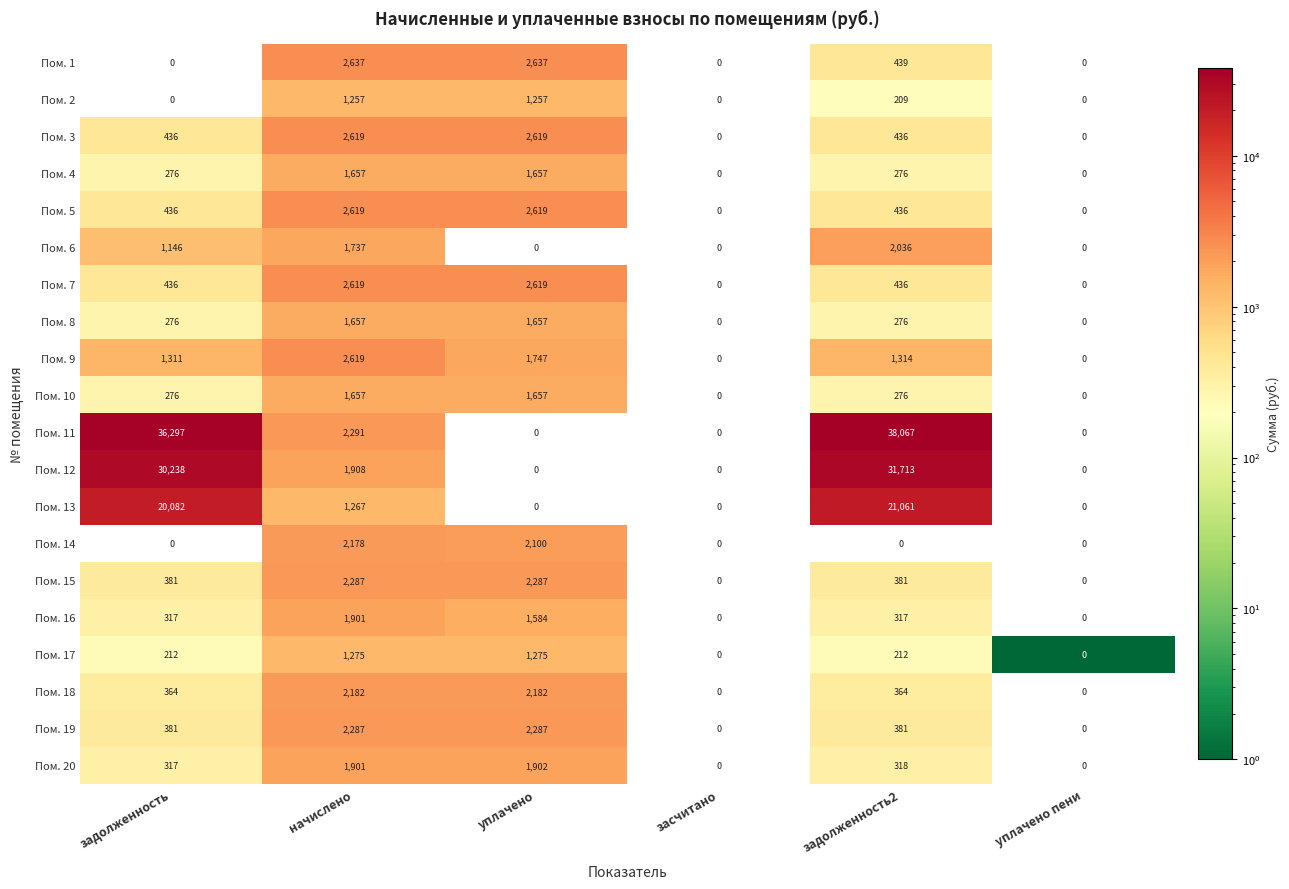

What is the average value of the Пом. 11 series?

12776